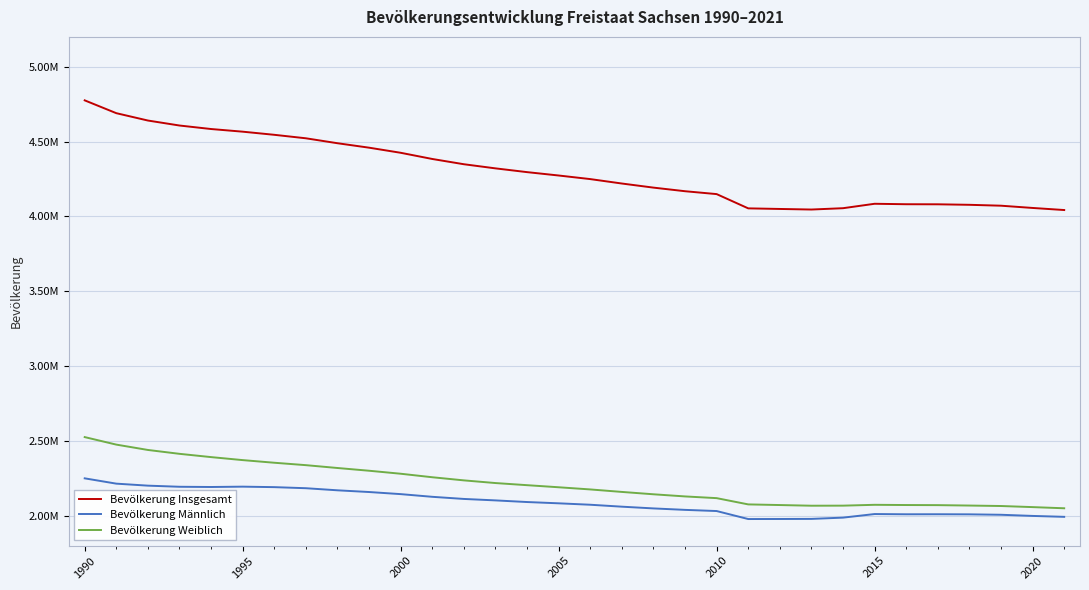

Does the chart have visible grid lines?

Yes